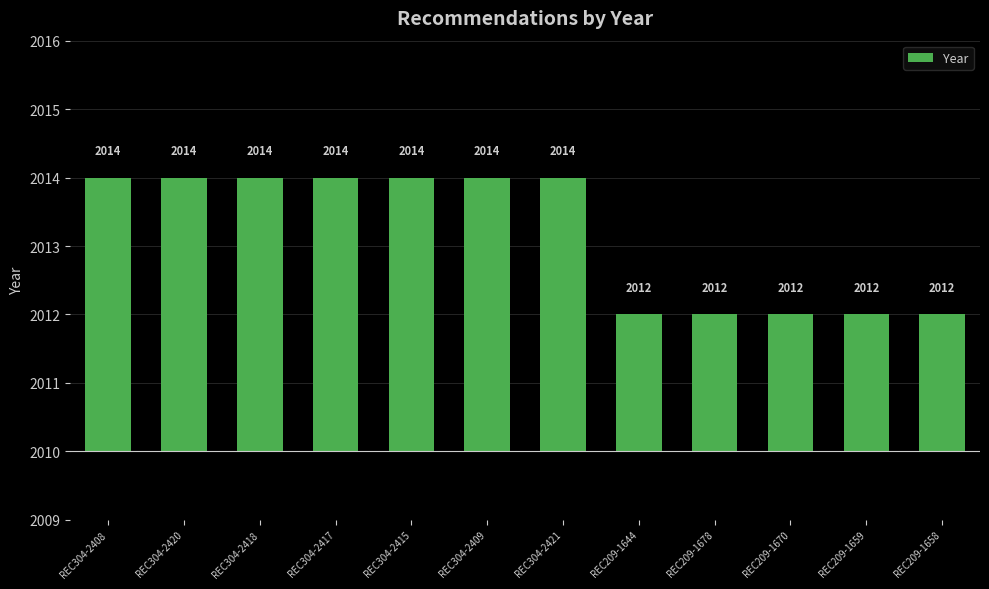

What is the difference between the maximum and minimum values?

2